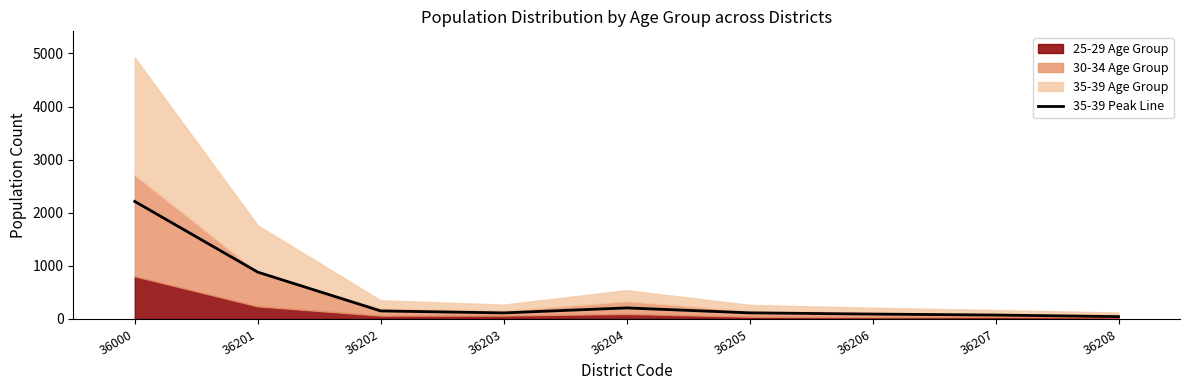

What is the value of the 3rd point from the left?

151